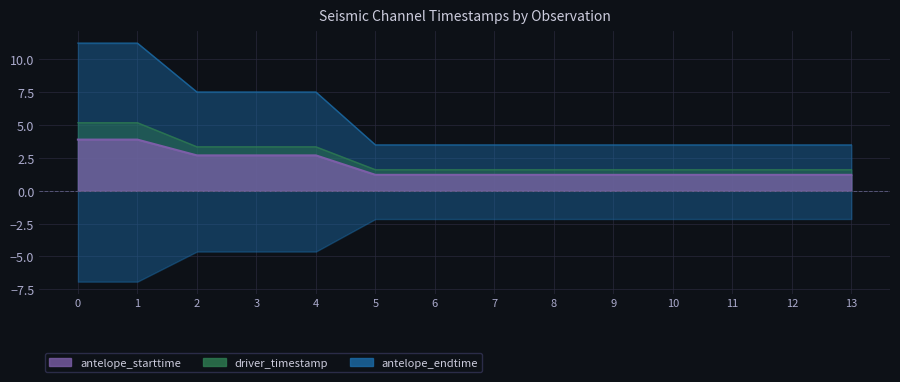

What is the value of the antelope_endtime point at the 12th from the left?

3.5